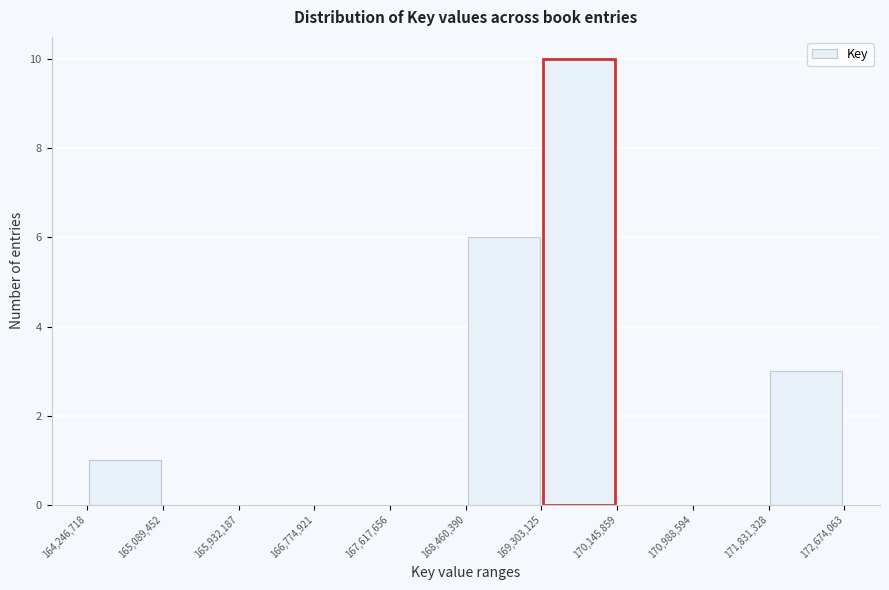

Reading left to right, list every bar in this chart as the range it spans on the x-axis followed by its height. The values are not printed on the chart, so give them approximately, as read against the axis.

164,246,718 to 165,089,452: 1
165,089,452 to 165,932,187: 0
165,932,187 to 166,774,921: 0
166,774,921 to 167,617,656: 0
167,617,656 to 168,460,390: 0
168,460,390 to 169,303,125: 6
169,303,125 to 170,145,859: 10
170,145,859 to 170,988,594: 0
170,988,594 to 171,831,328: 0
171,831,328 to 172,674,063: 3